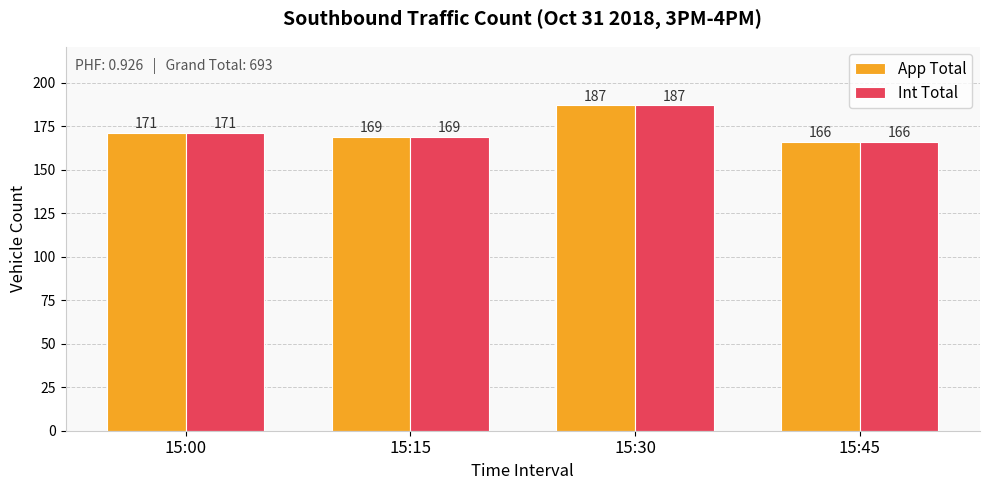

What is the difference between the second highest and second lowest values in the App Total series?

2